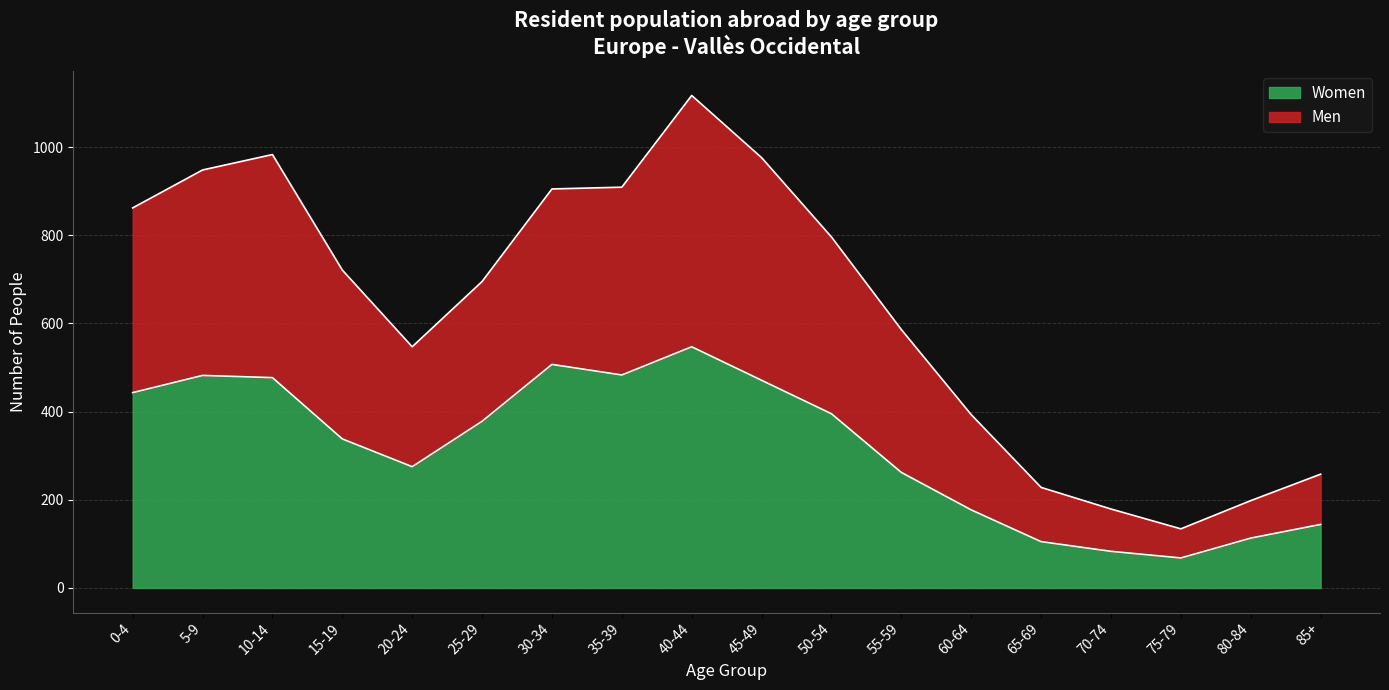

Which series has the largest total across all categories?

Men